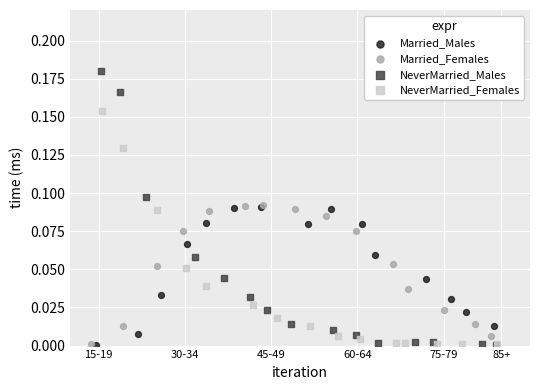

Which series reaches the maximum Y coordinate?

NeverMarried_Males